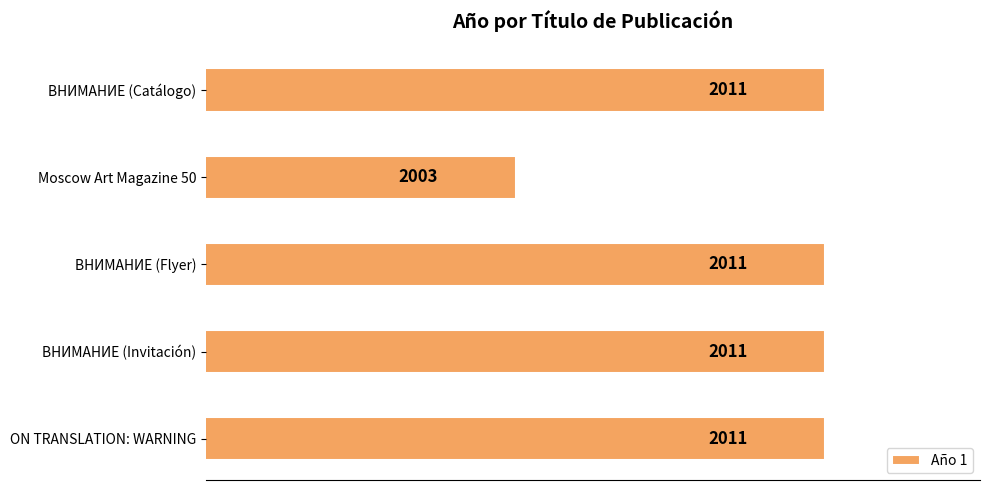

What is the sum of all values?

10047